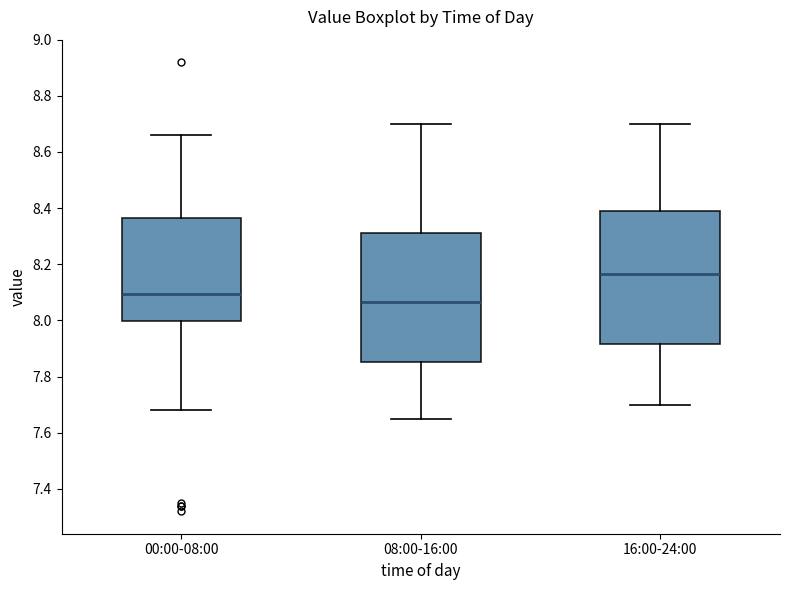

Where does the upper whisker of the box for 00:00-08:00 end on the y-axis? The values are not printed on the chart, so give them approximately, as read against the axis.

8.66